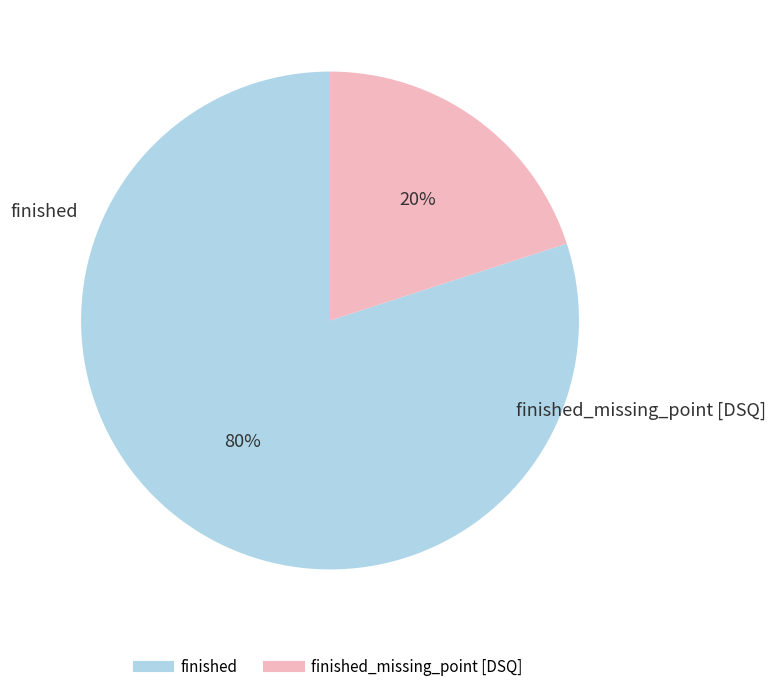

To the nearest percent, what is the average slice percentage?

50%